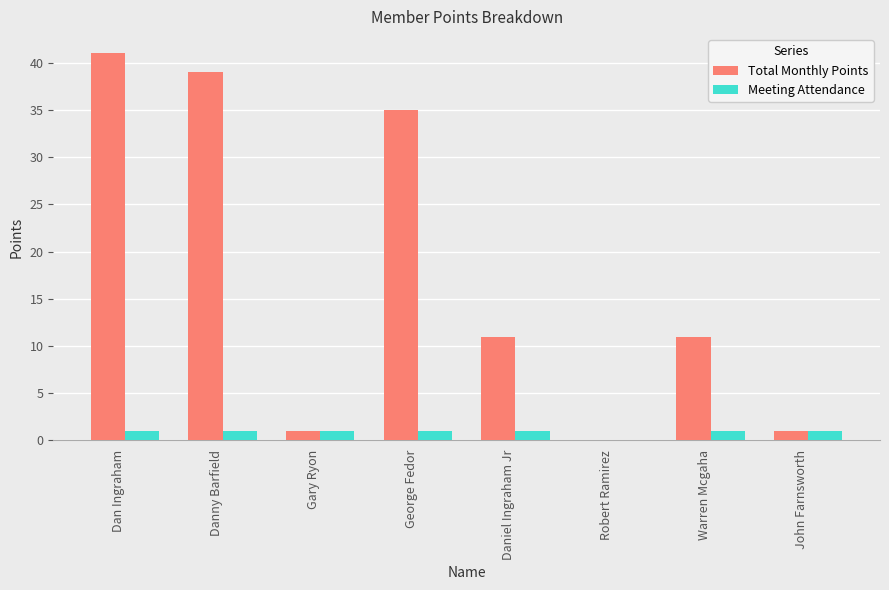

How many Meeting Attendance values are between 1 and 2?

7